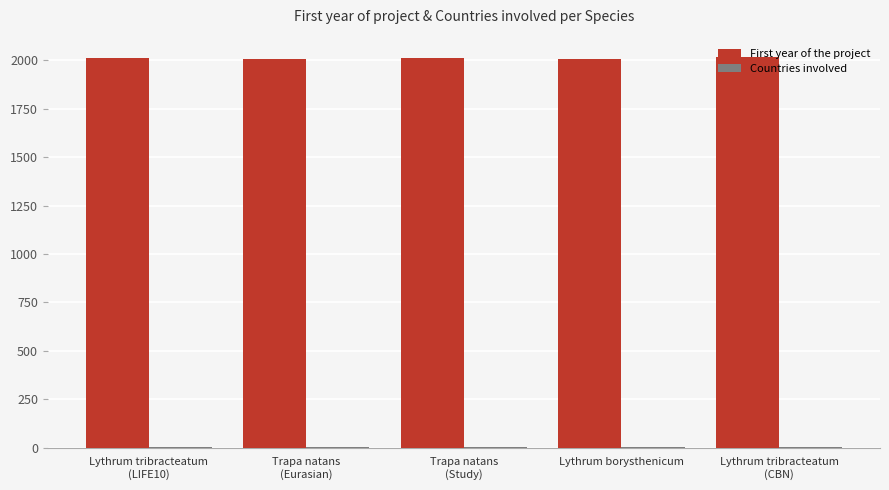

Which series has the largest total across all categories?

First year of the project